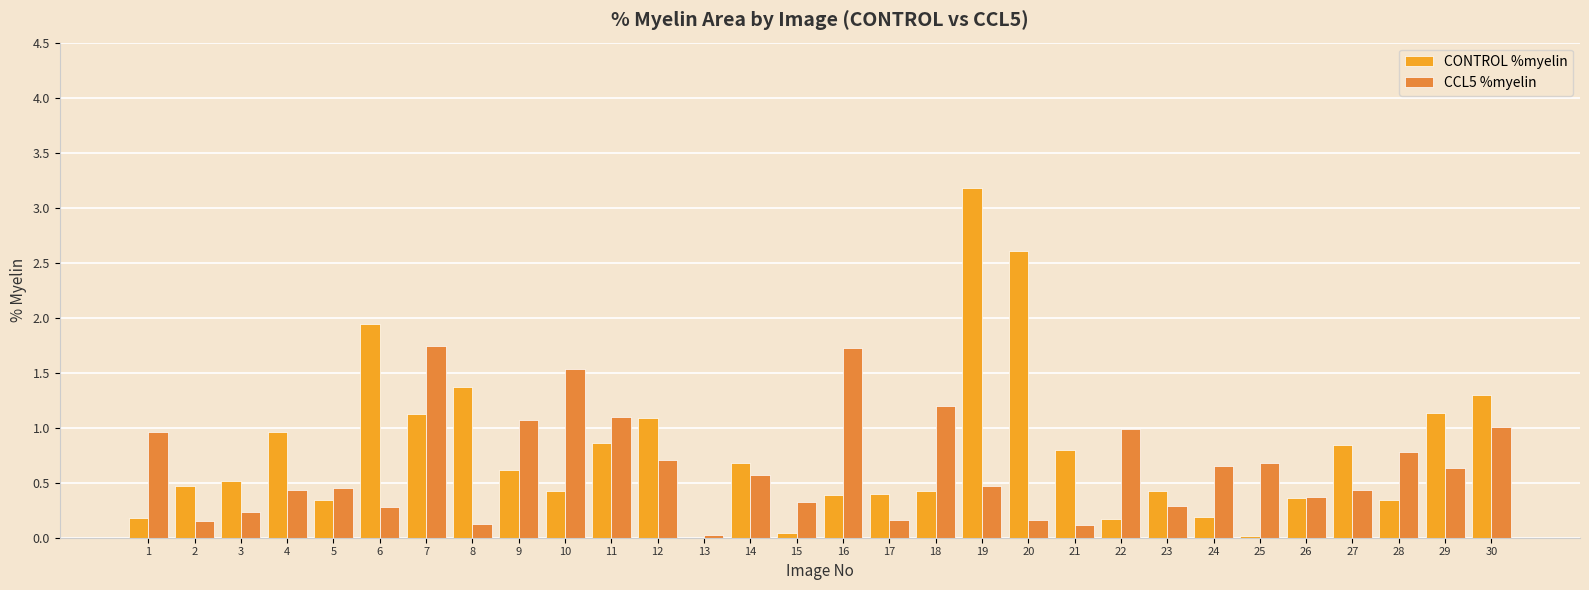

At which category is the sum across all series the highest?

19